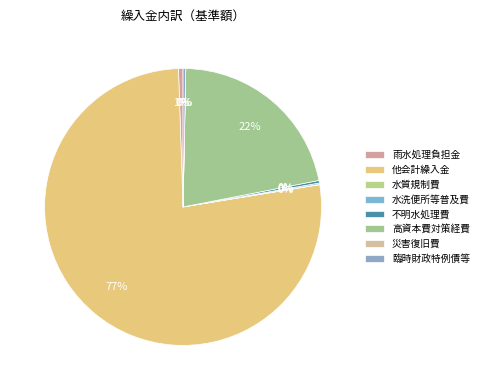

To the nearest percent, what is the difference between the 臨時財政特例債等 and 他会計繰入金 slice percentages?

77%